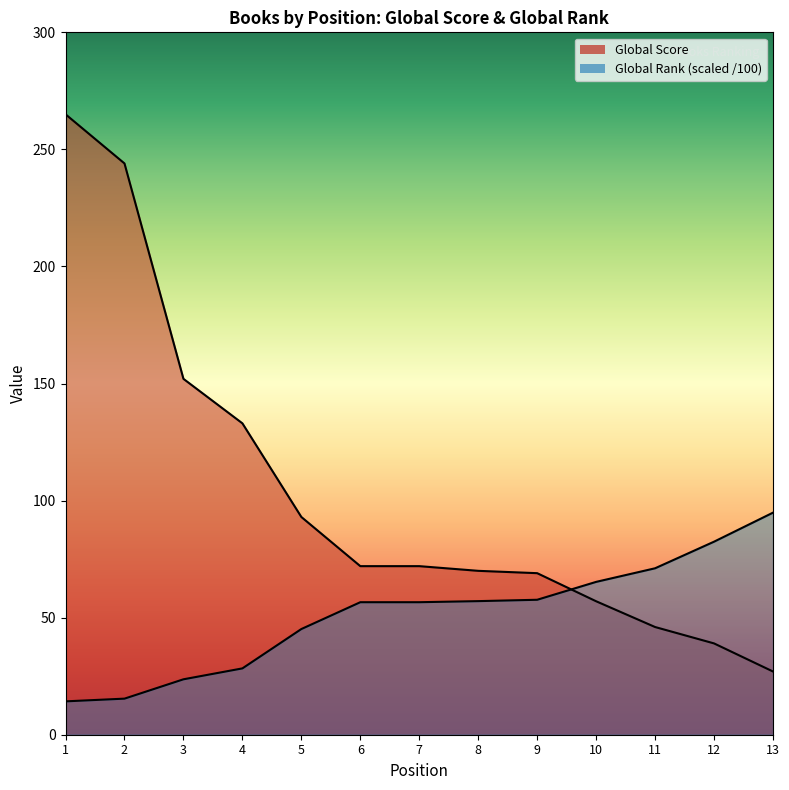

What is the difference between the Global Rank (scaled) values at 6 and 11?

14.5